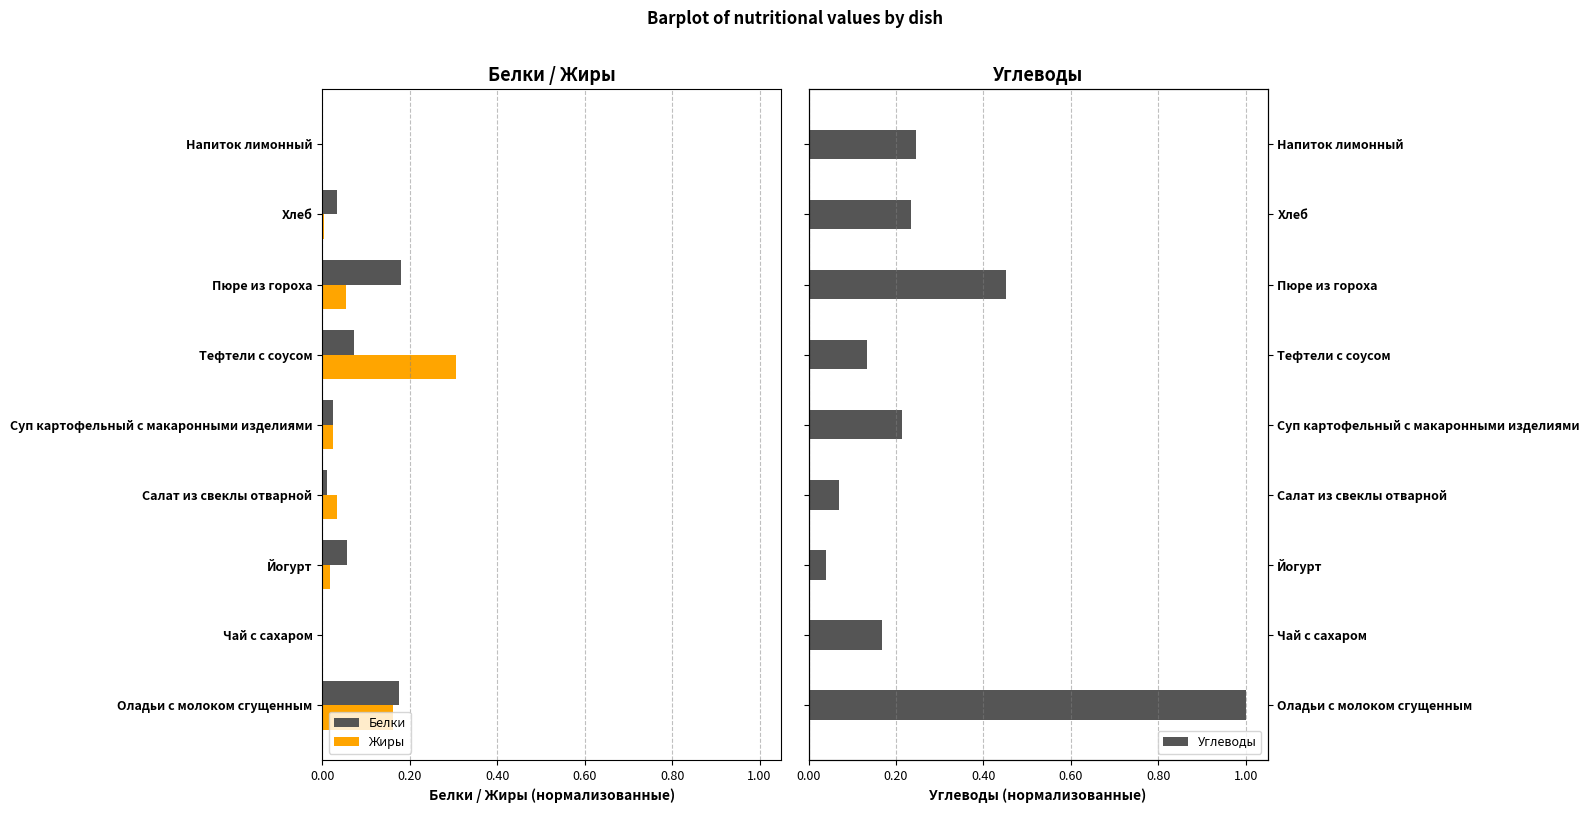

Which series has the widest spread of values?

Углеводы